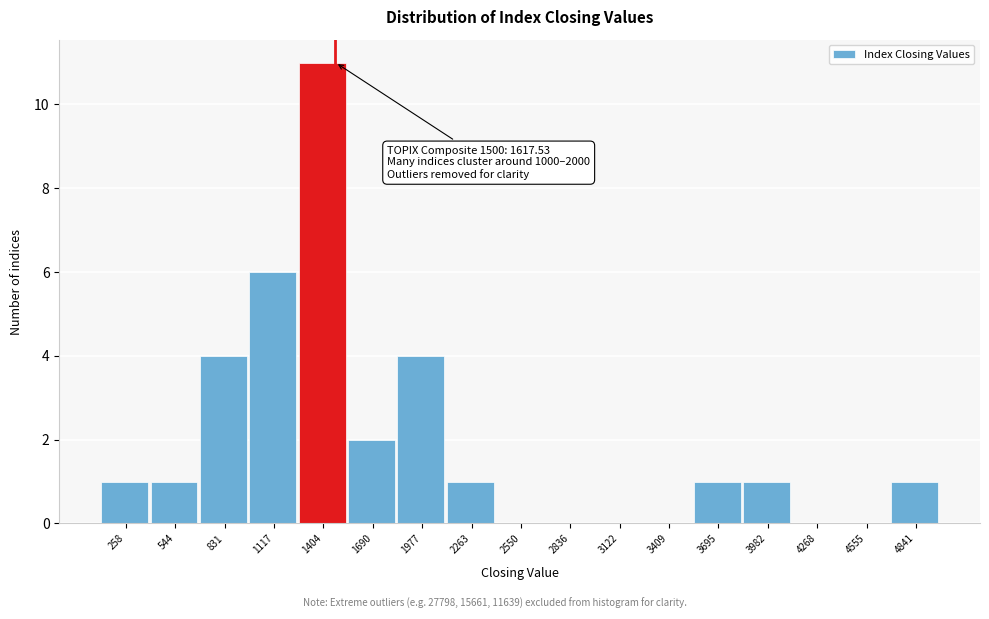

Reading left to right, what are all the values shown in this chart?

258=1	544=1	831=4	1117=6	1404=11	1690=2	1977=4	2263=1	2550=0	2836=0	3122=0	3409=0	3695=1	3982=1	4268=0	4555=0	4841=1